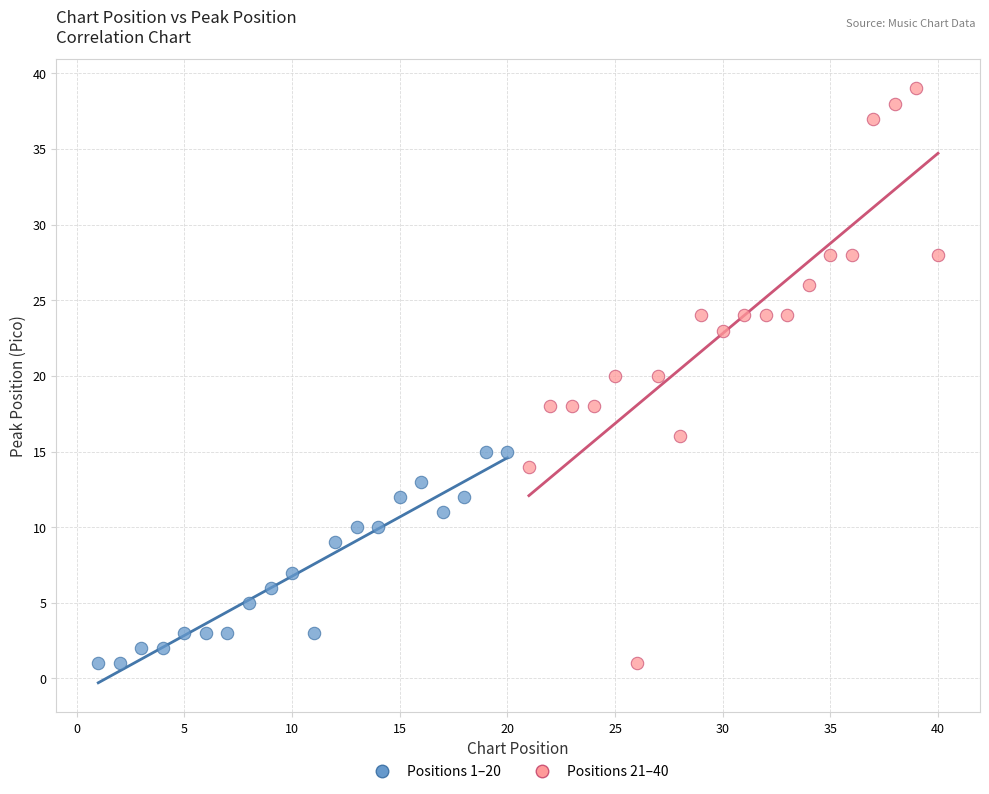

Which series has the widest spread of Y values?

Positions 21–40